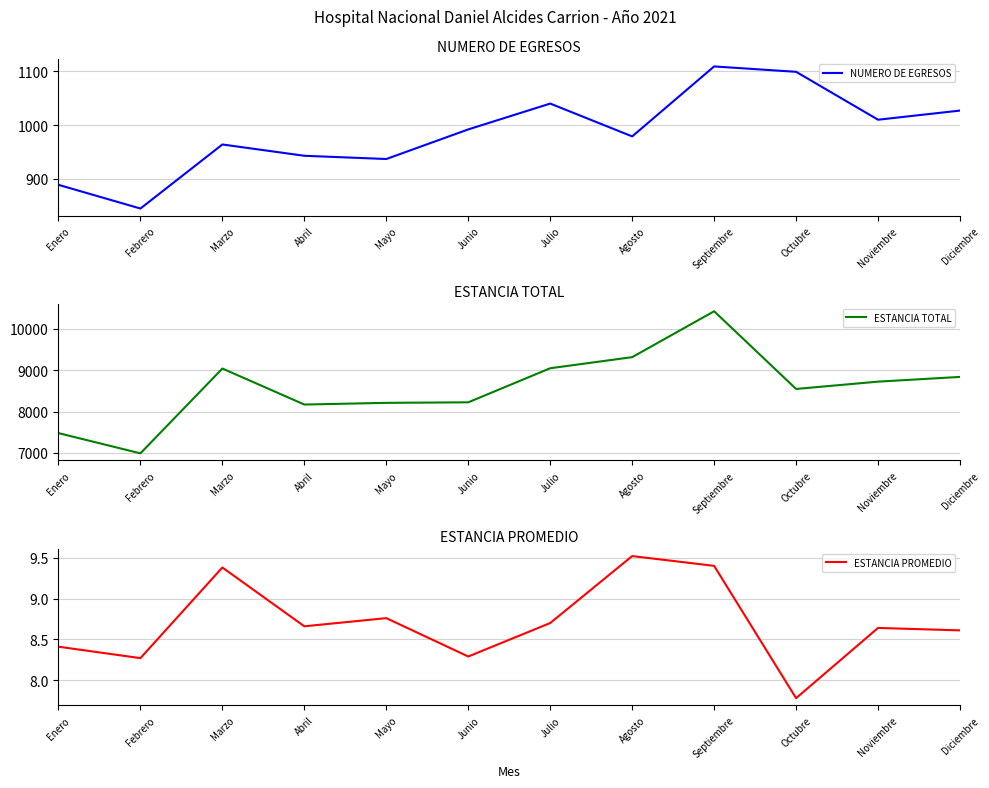

Does the chart display data point markers on the line(s)?

No